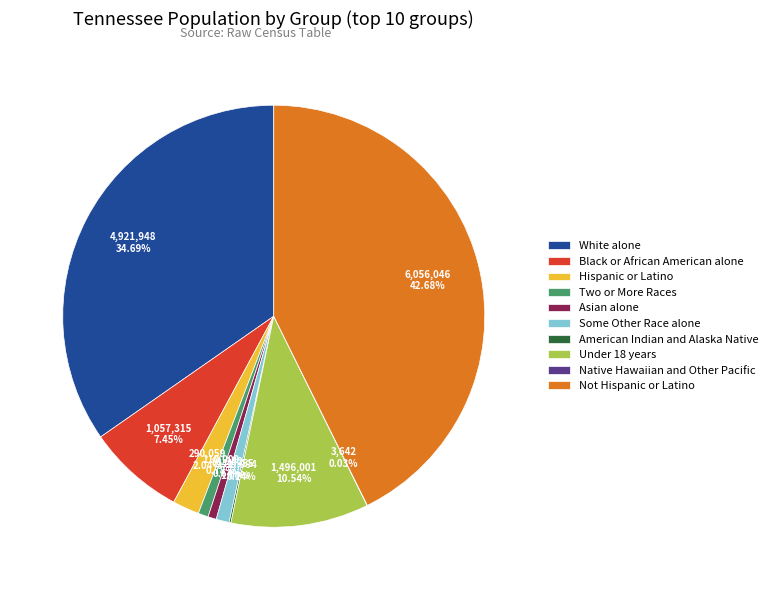

To the nearest percent, what is the combined percentage of White alone and Hispanic or Latino?

37%